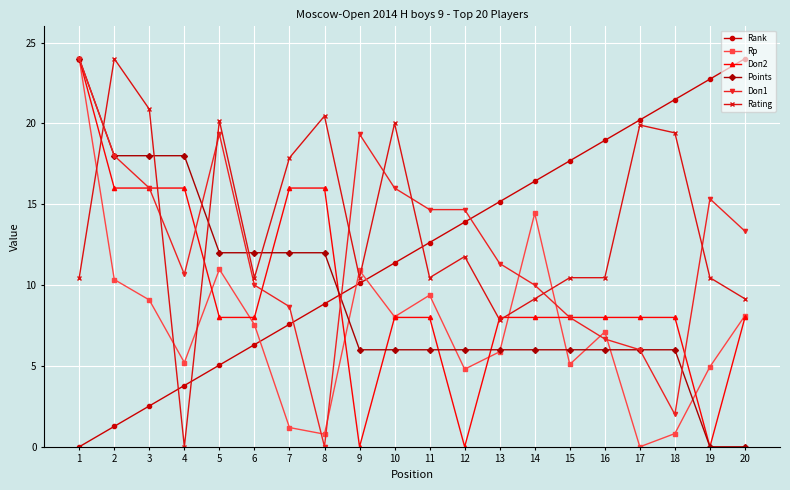

What is the difference between the highest and lowest values at 1?

24.0